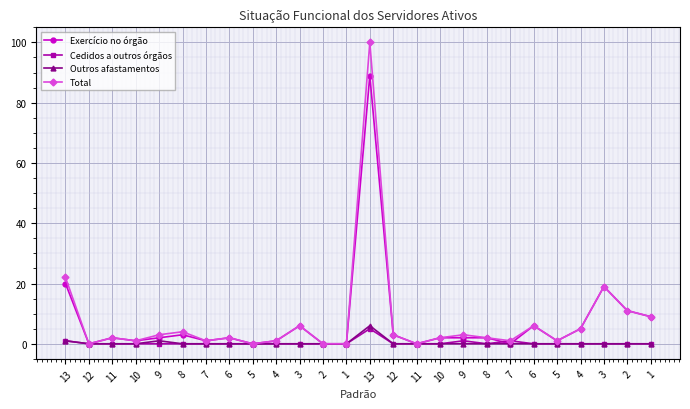

How many Outros afastamentos values are between 0 and 1?

25